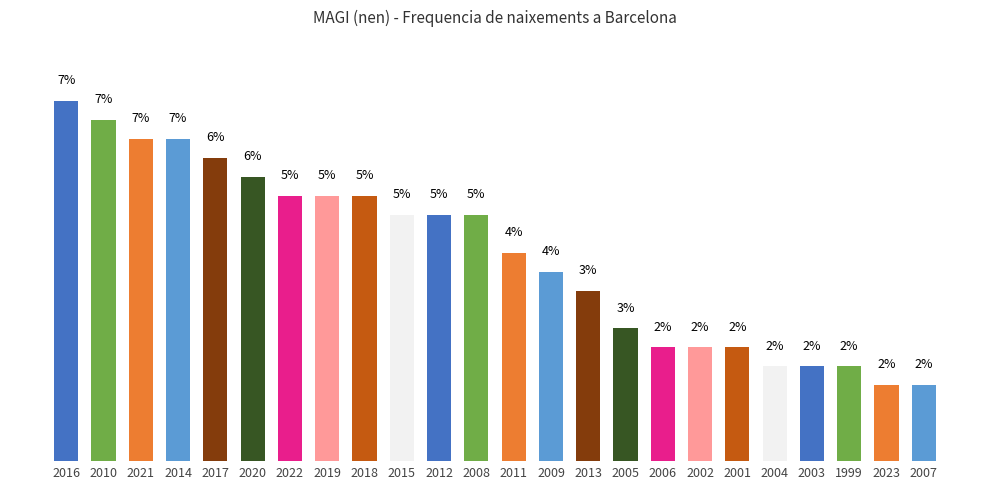

Count the number of data series in this chart.

1